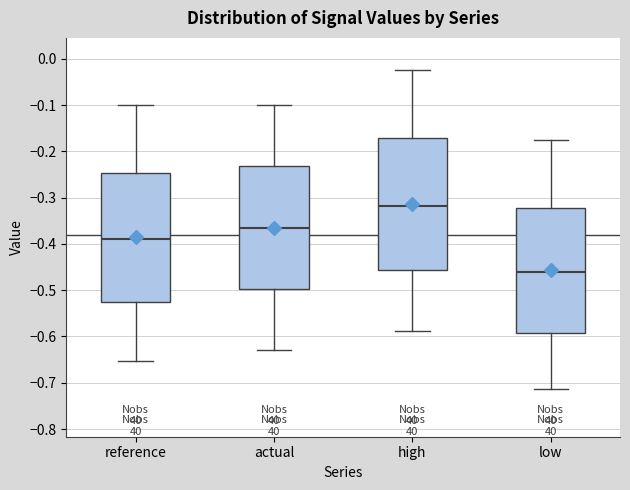

Reading left to right, read every box against the y-axis: the position of its median line, the range the box covers, and the ends of its whiskers. The values are not printed on the chart, so give them approximately, as read against the axis.

reference: median -0.39, box -0.53 to -0.25, whiskers -0.65 to -0.10
actual: median -0.36, box -0.50 to -0.23, whiskers -0.63 to -0.10
high: median -0.32, box -0.46 to -0.17, whiskers -0.59 to -0.02
low: median -0.46, box -0.59 to -0.32, whiskers -0.71 to -0.18